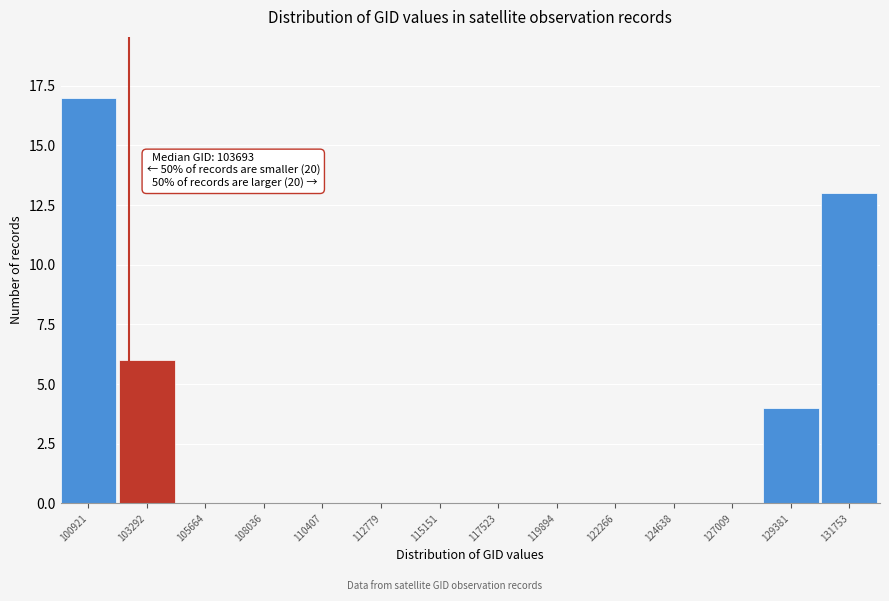

Reading left to right, transcribe all the data shown in this chart.

100921=17	103292=6	105664=0	108036=0	110407=0	112779=0	115151=0	117523=0	119894=0	122266=0	124638=0	127009=0	129381=4	131753=13